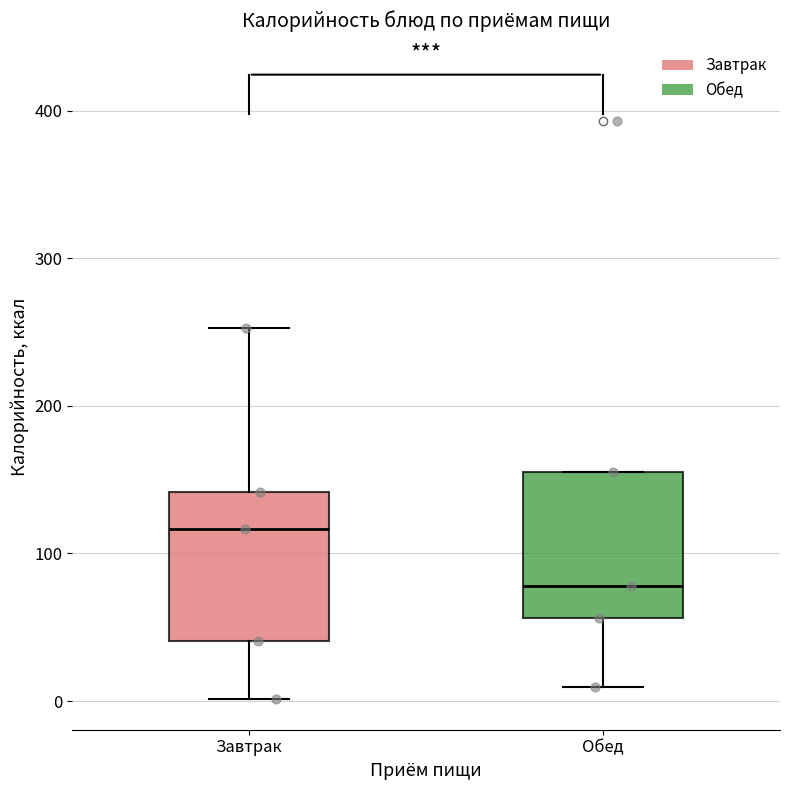

Where is the lower edge of the box for Завтрак on the y-axis? The values are not printed on the chart, so give them approximately, as read against the axis.

40